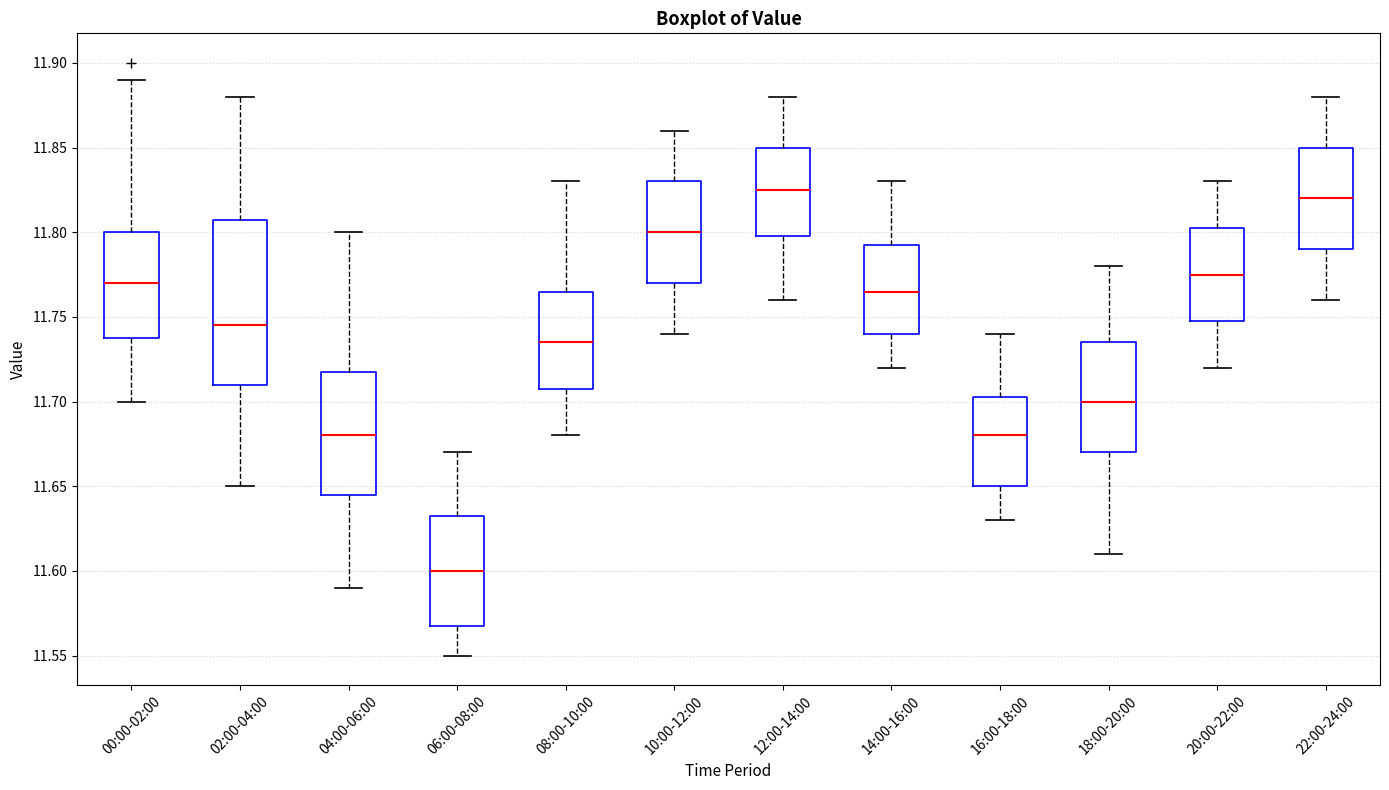

Comparing the boxes themselves (not the whiskers), which one is the tallest?

02:00-04:00